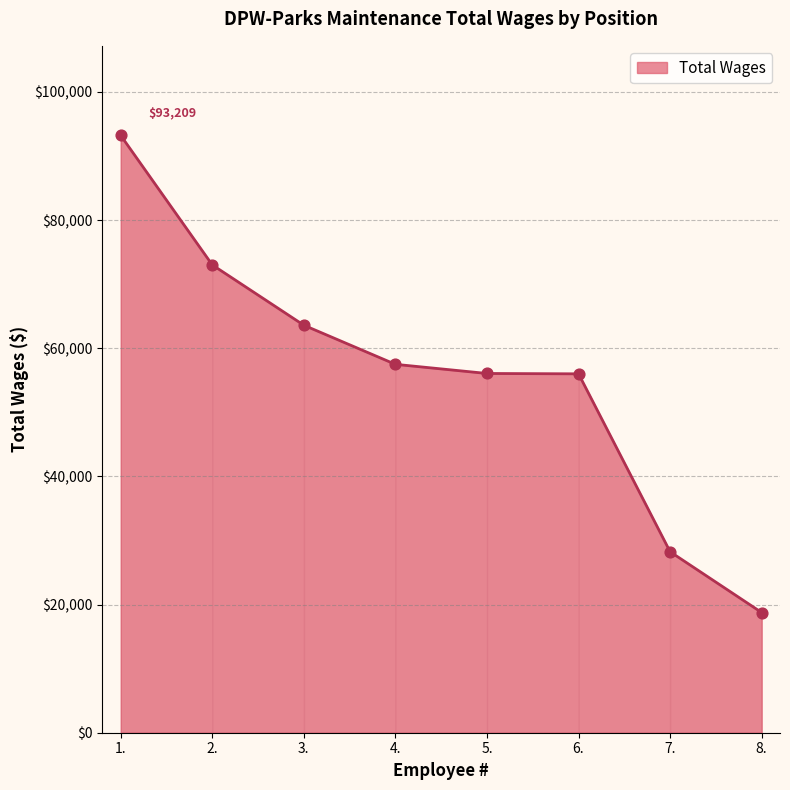

What is the change in value from 3. to 8.?

-44834